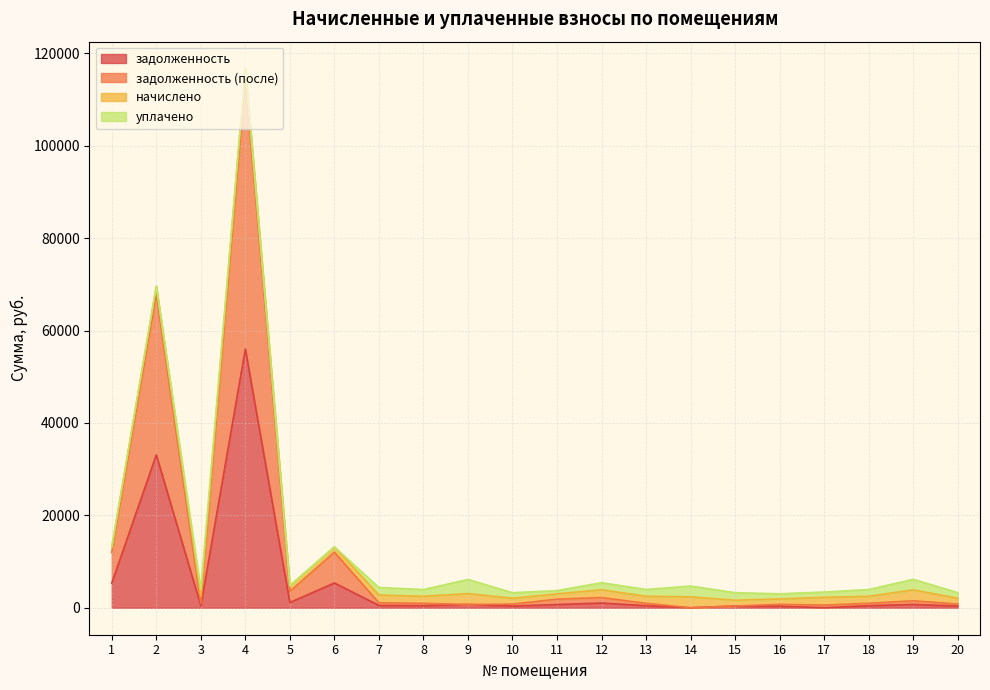

At how many categories does at least one series exceed 2437?

5